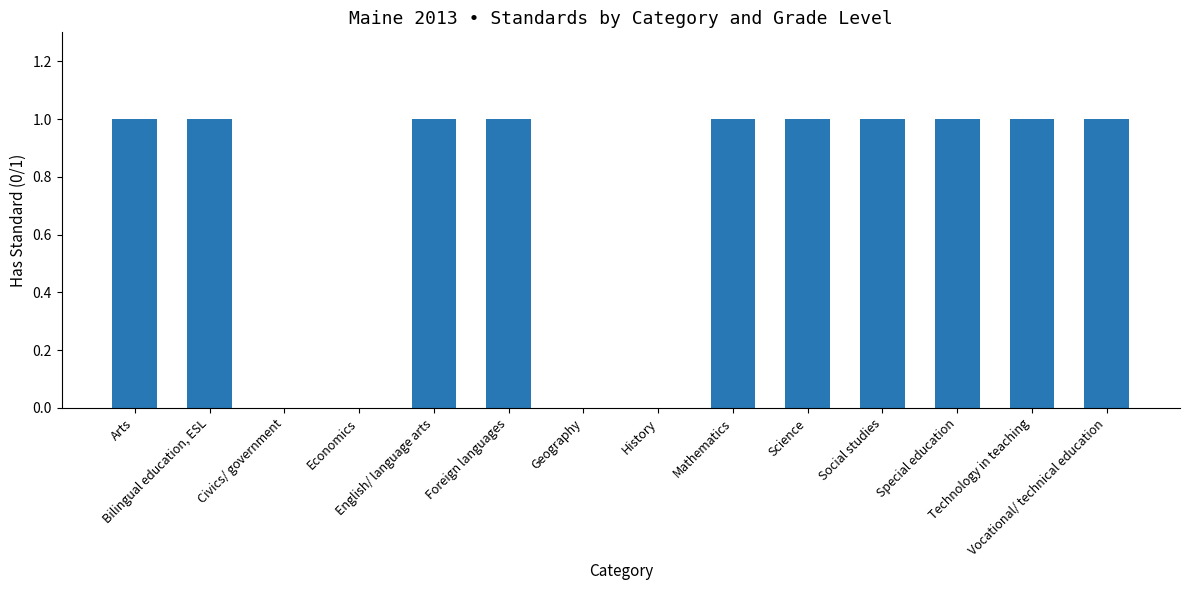

What is the sum of all values?

10